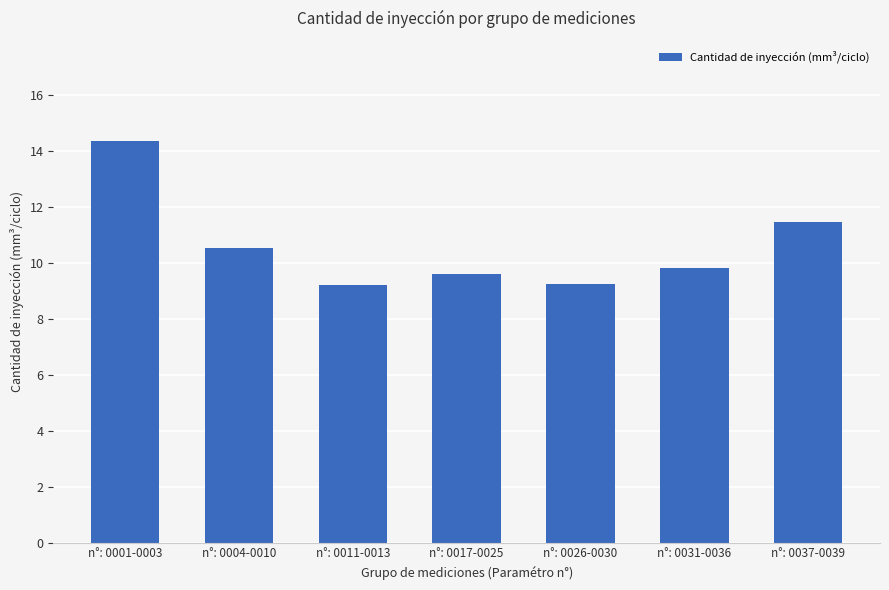

Which has a higher value, n°: 0017-0025 or n°: 0031-0036?

n°: 0031-0036